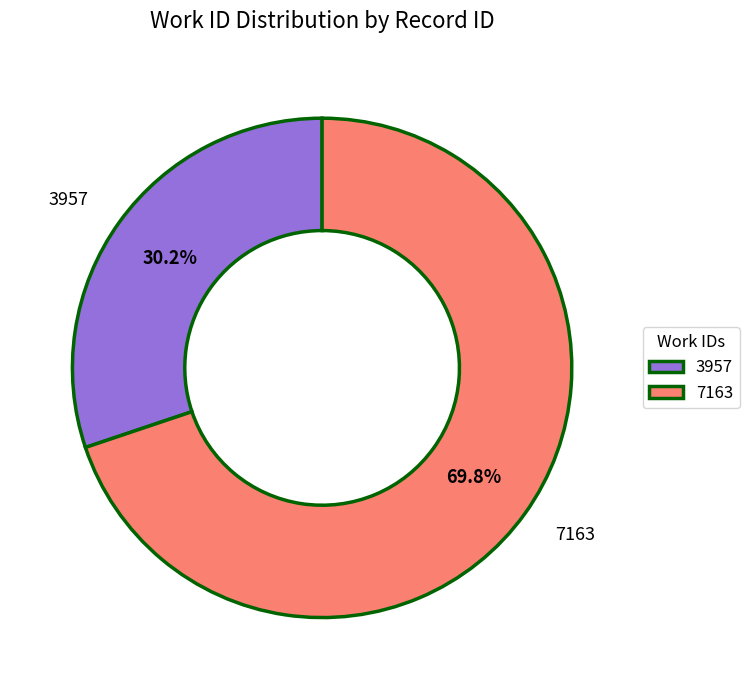

To the nearest percent, what is the combined percentage of 7163 and 3957?

100%